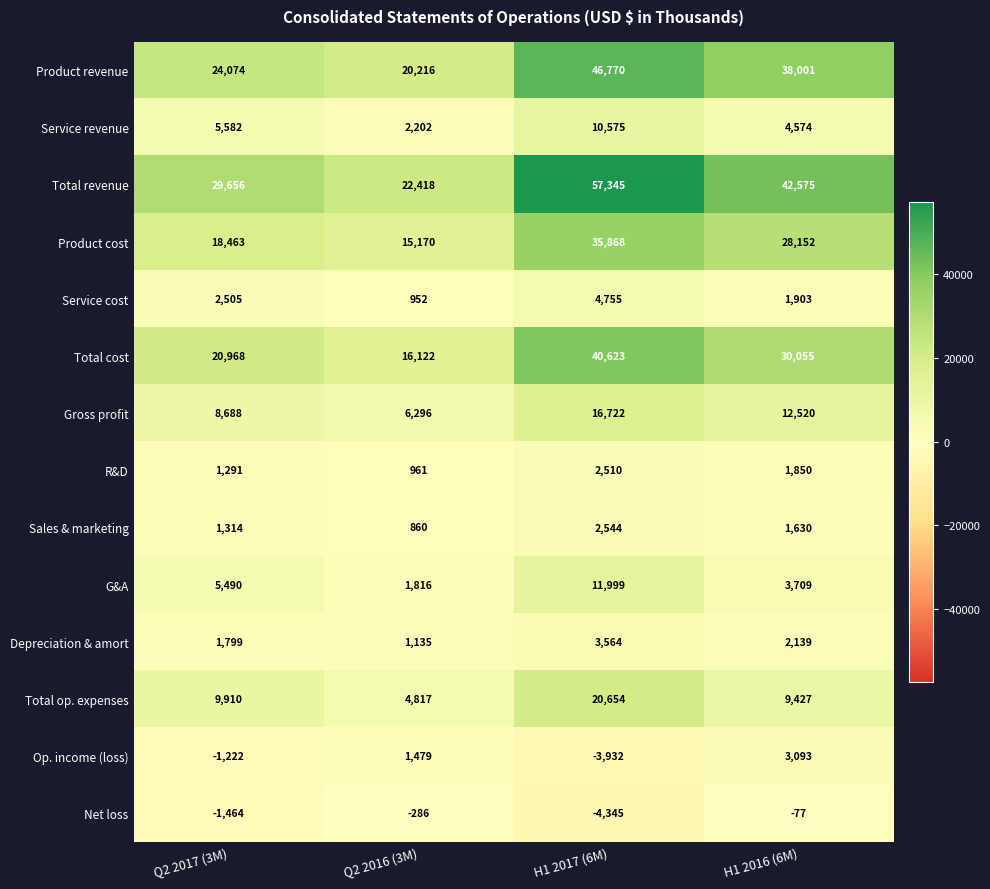

Which series has the largest range (max minus min)?

Total revenue